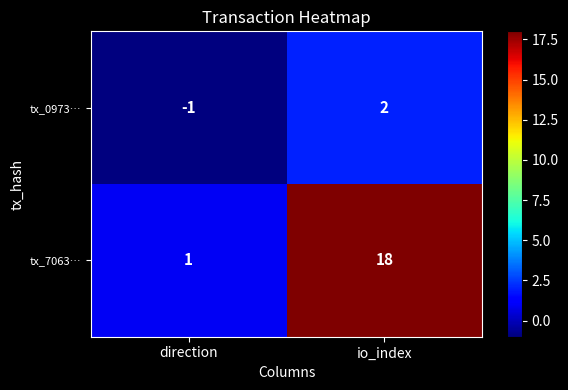

What is the difference between the maximum and minimum values in the tx_7063… series?

17